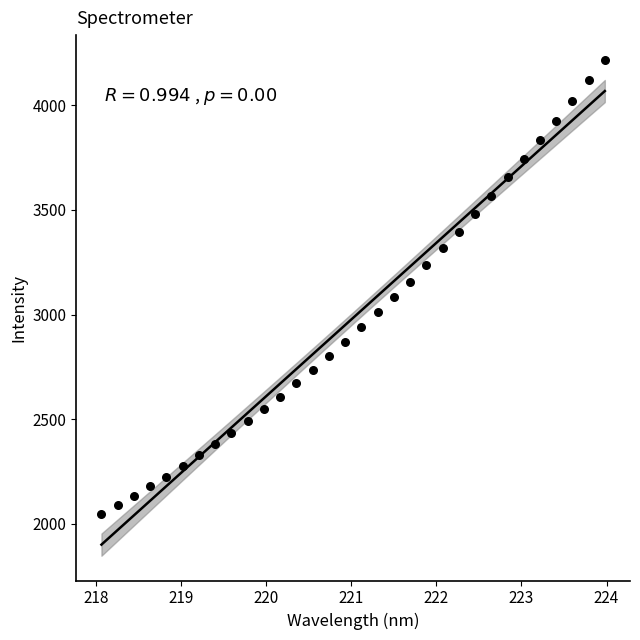

What is the range of X values (max minus min)?

5.9